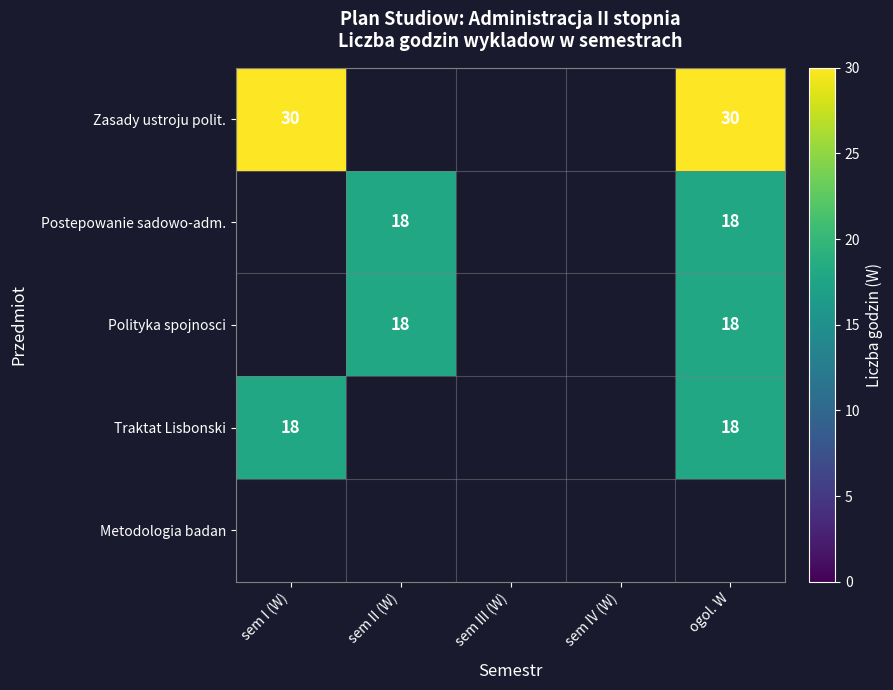

True or false: Zasady ustroju polit. has a value of 8 at ogol. W.

False